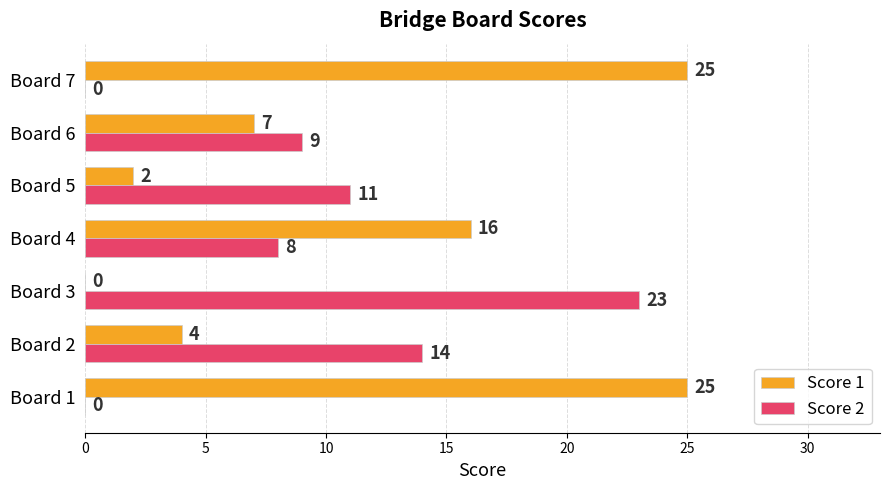

What is the sum of the Score 2 values at Board 7 and Board 6?

9